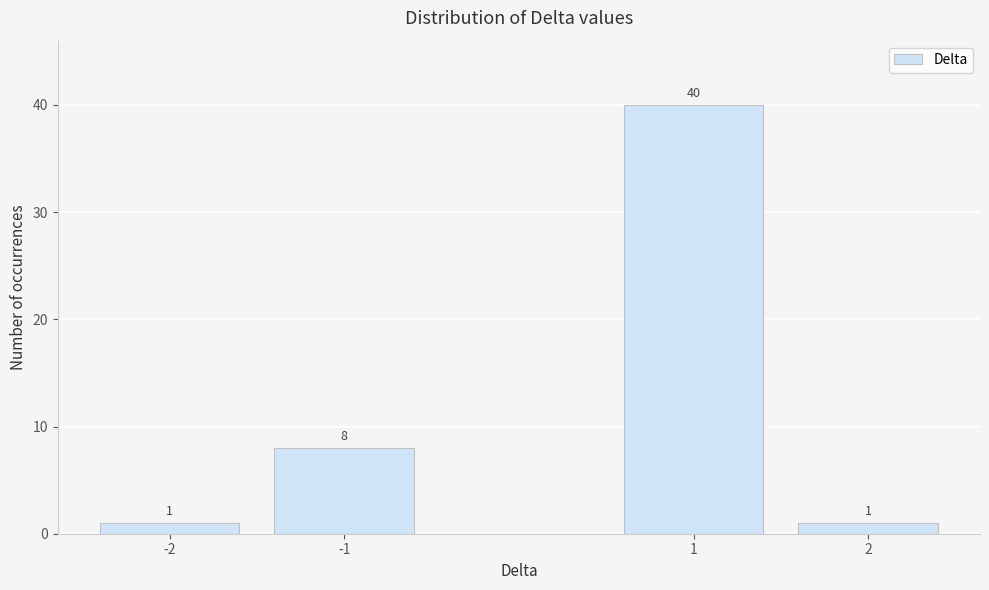

Reading left to right, what are all the values shown in this chart?

1	8	40	1